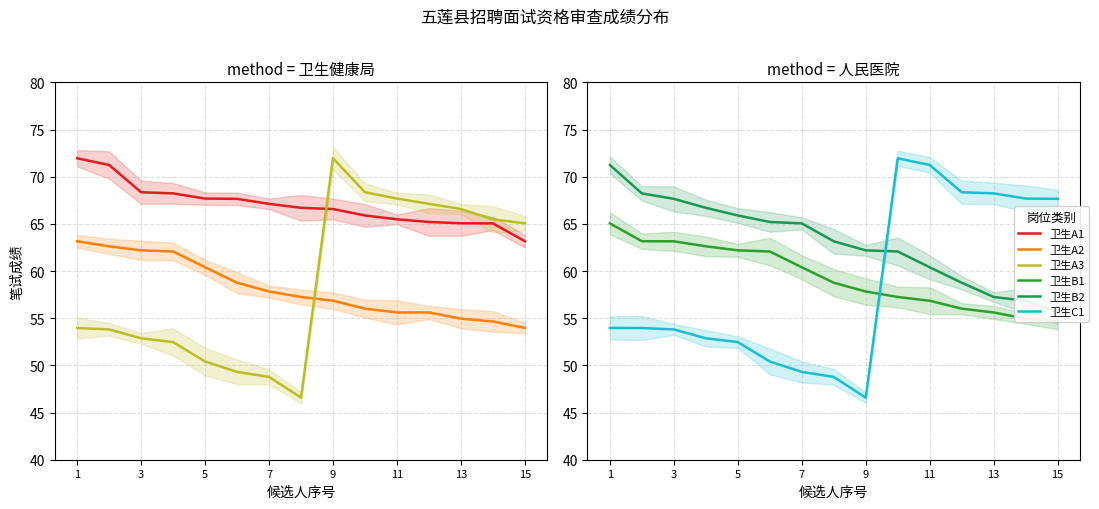

How many lines are shown in the chart?

6